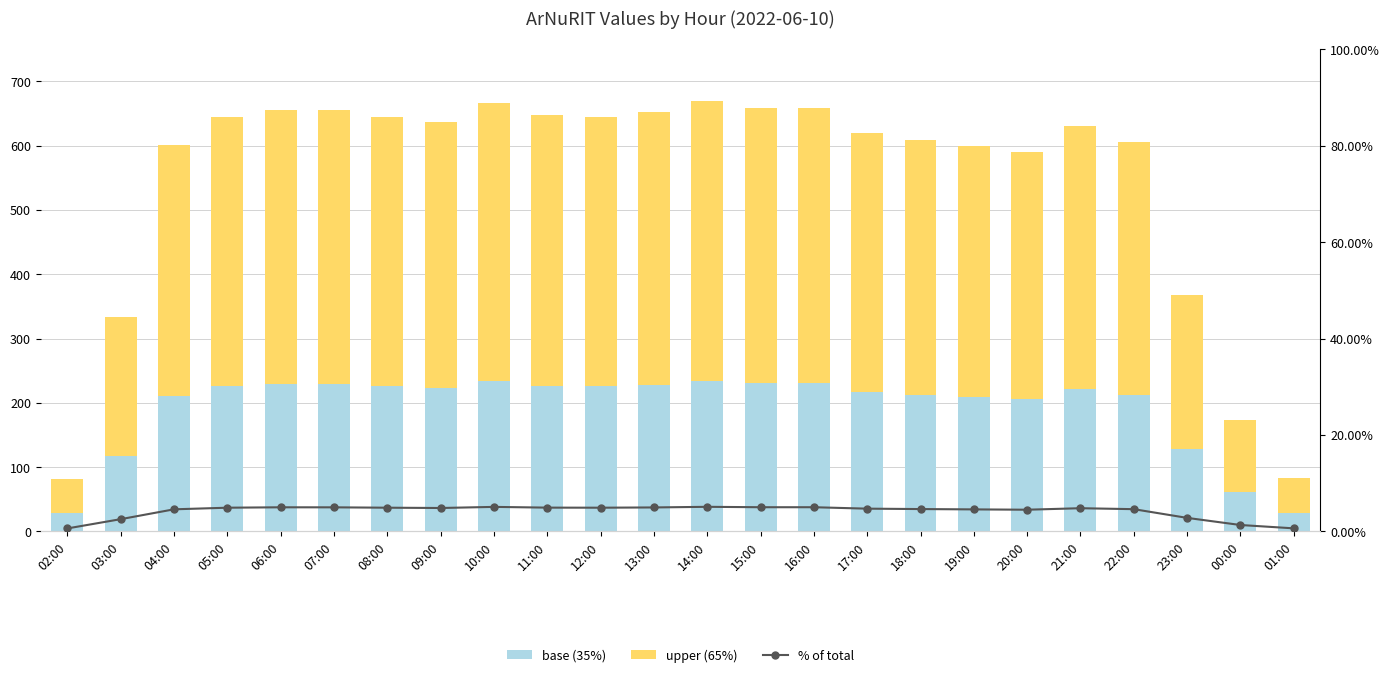

Where is % of total nearest to the value 0?

02:00